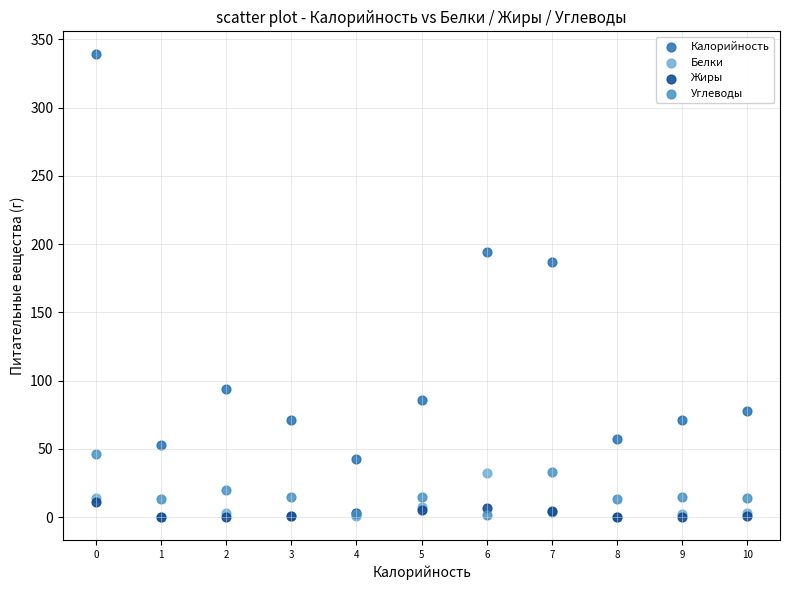

Which series has the widest spread of Y values?

Калорийность